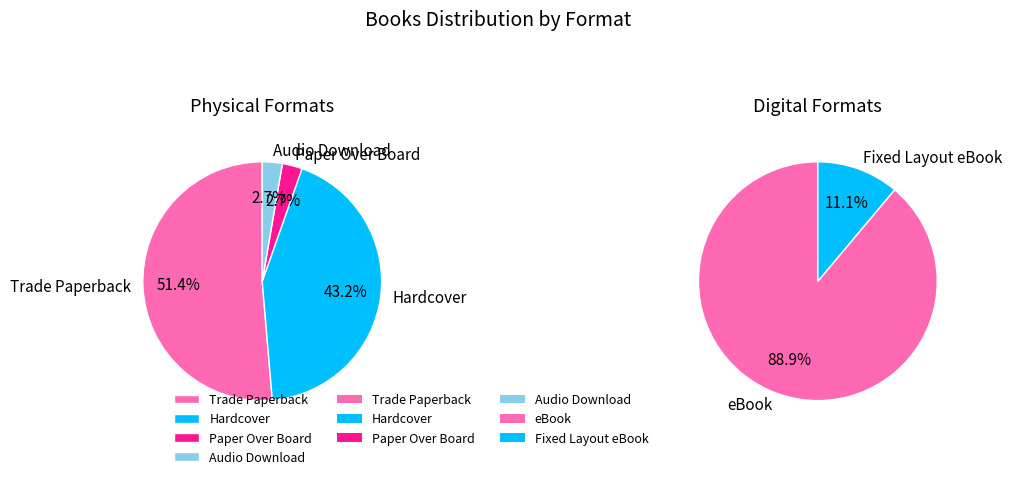

To the nearest percent, what is the combined percentage of eBook and Hardcover?

58%